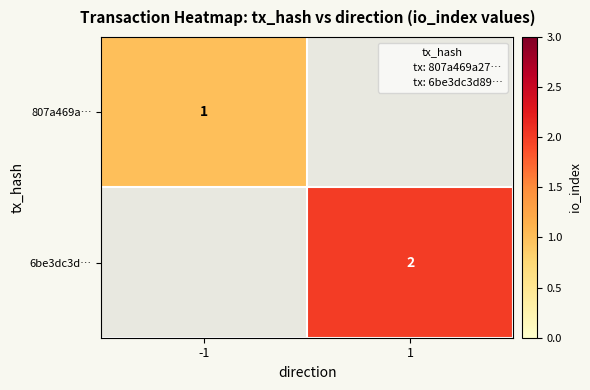

The 6be3dc3d… series shows 1 at 1. True or false?

False